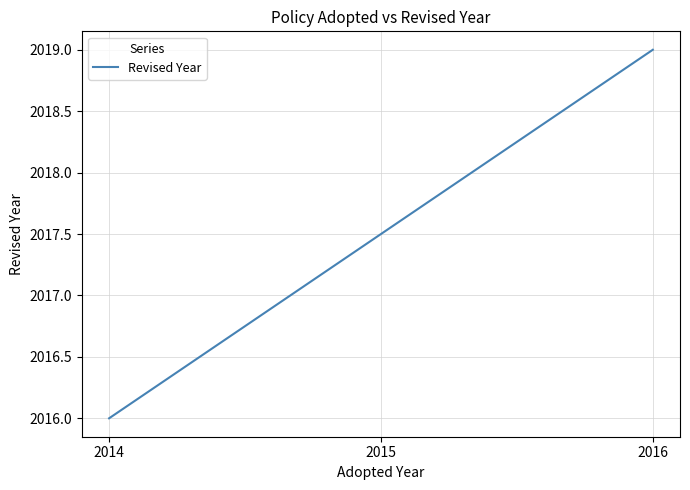

How many categories are shown in the chart?

2